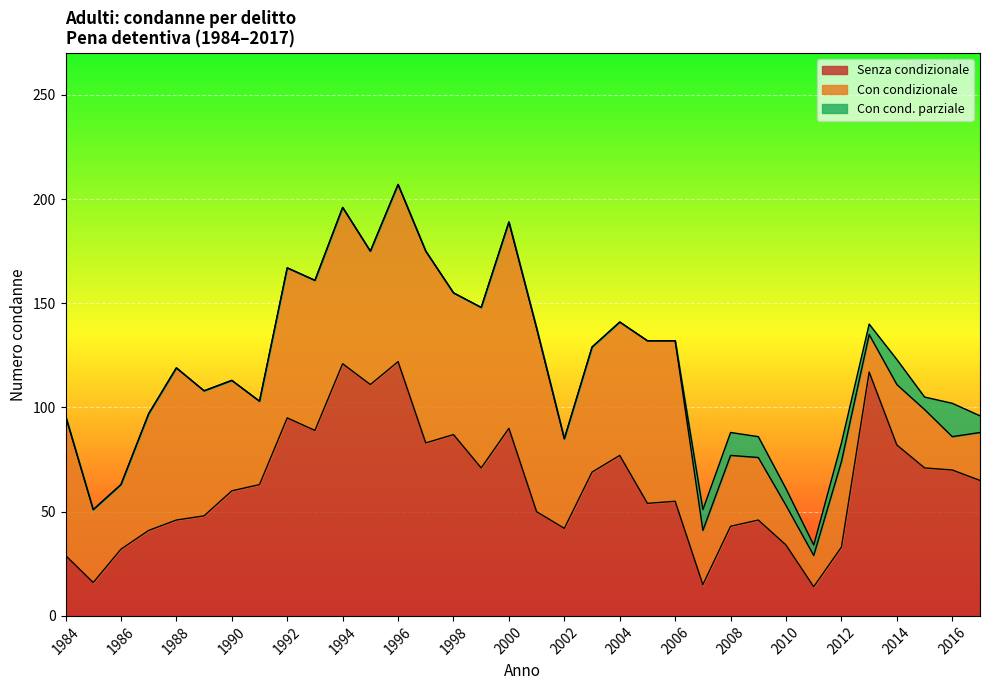

The Senza condizionale series shows 70 at 2015. True or false?

True